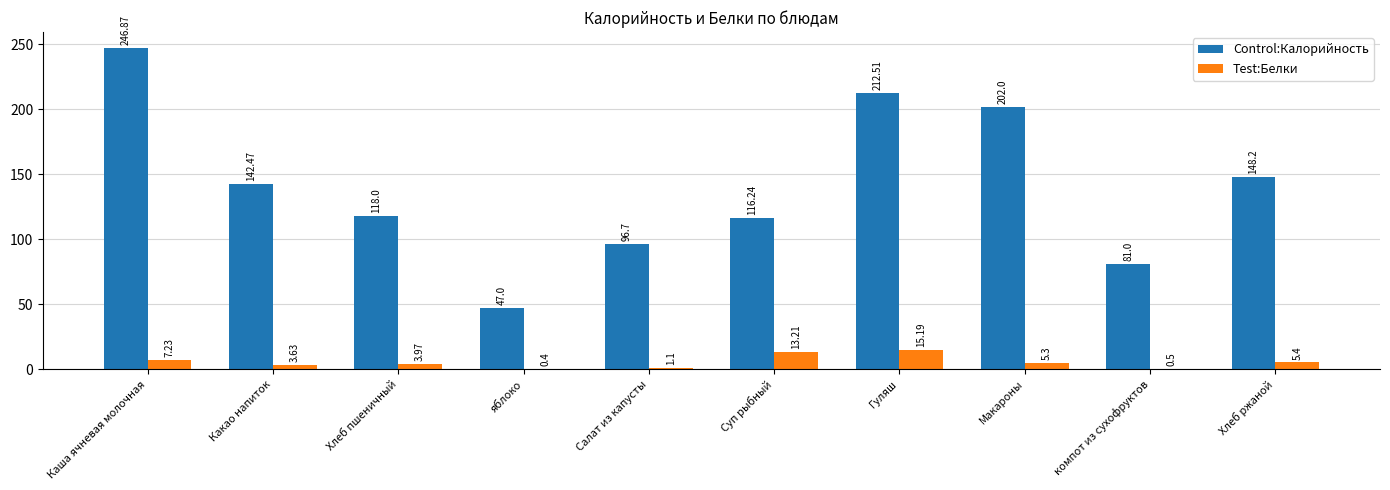

At which category is the sum across all series the highest?

Каша ячневая молочная